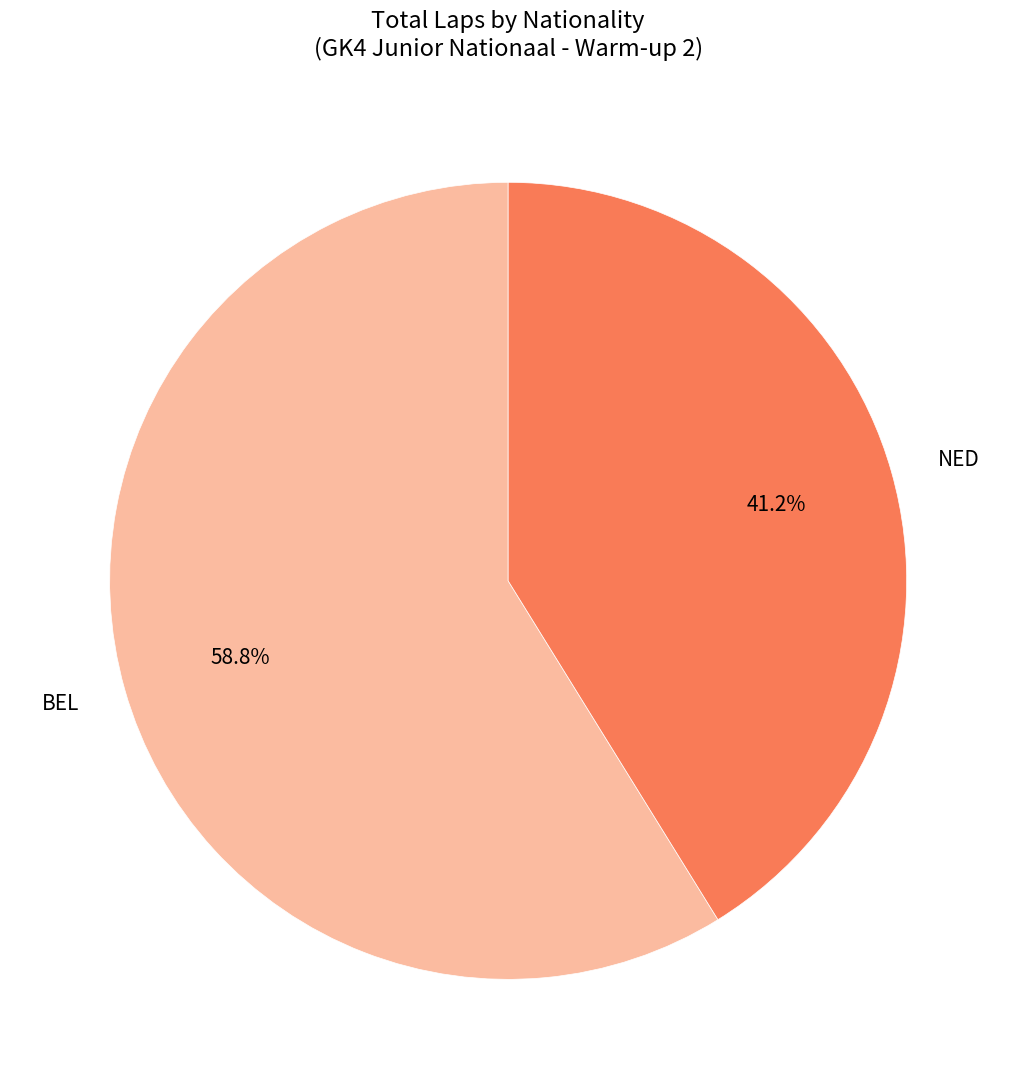

Which category has the biggest portion of the pie?

BEL